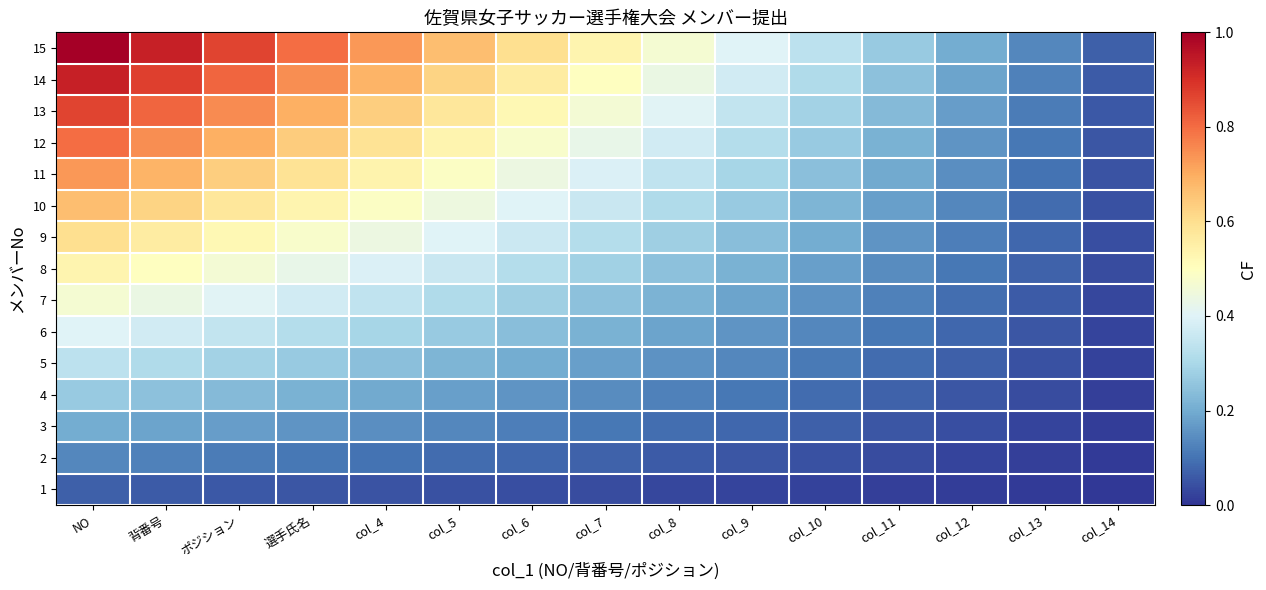

What is the sum of the 4 values at col_10 and 選手氏名?

0.3